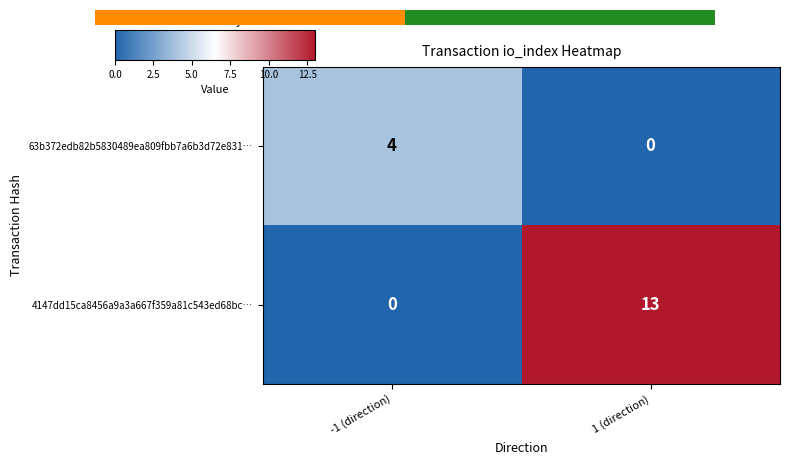

Rank the series by their average value, from lowest to highest.

63b372edb82b5830489ea809fbb7a6b3d72e831…, 4147dd15ca8456a9a3a667f359a81c543ed68bc…